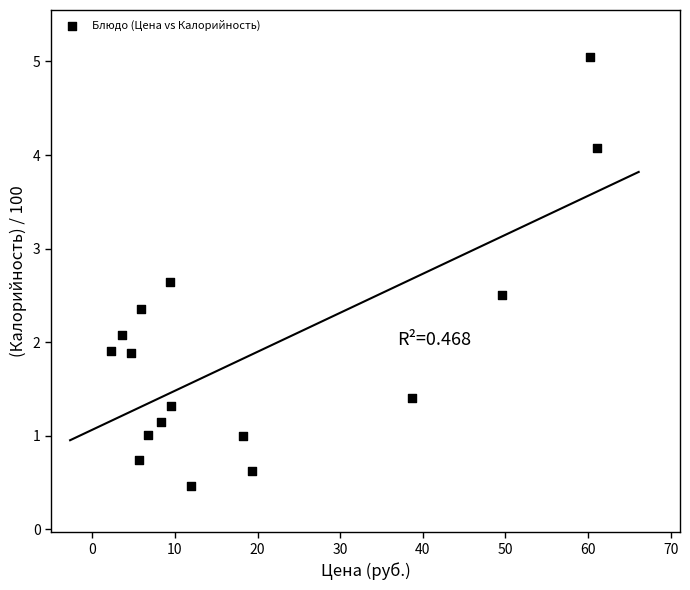

What is the range of X values (max minus min)?

58.8